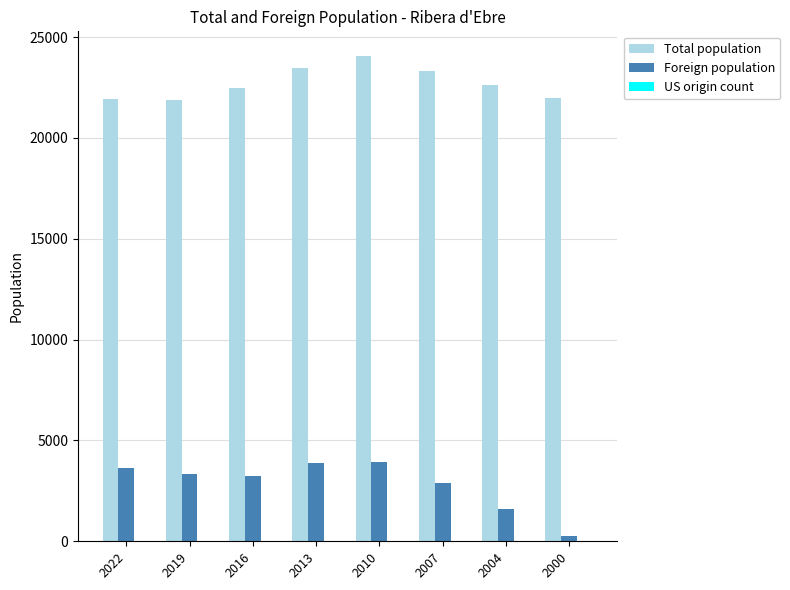

Between 2019 and 2010, which series saw the biggest shift?

Total population